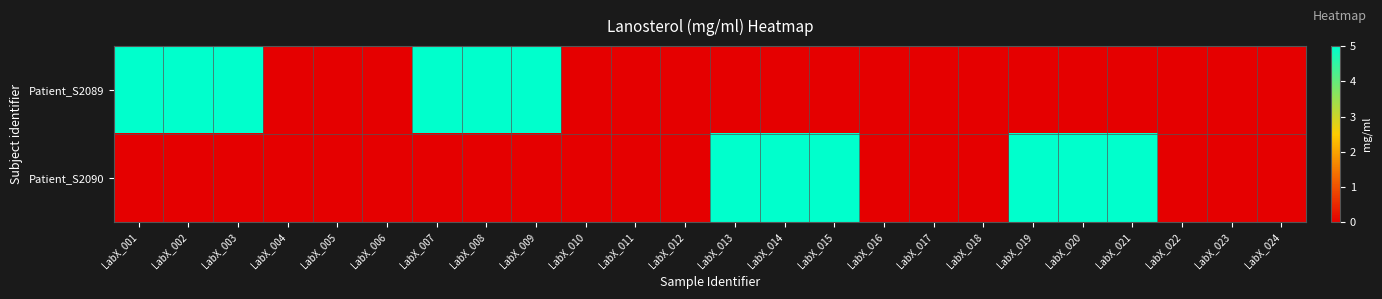

At LabX_023, list the series in order from smallest to largest.

Patient_S2089, Patient_S2090